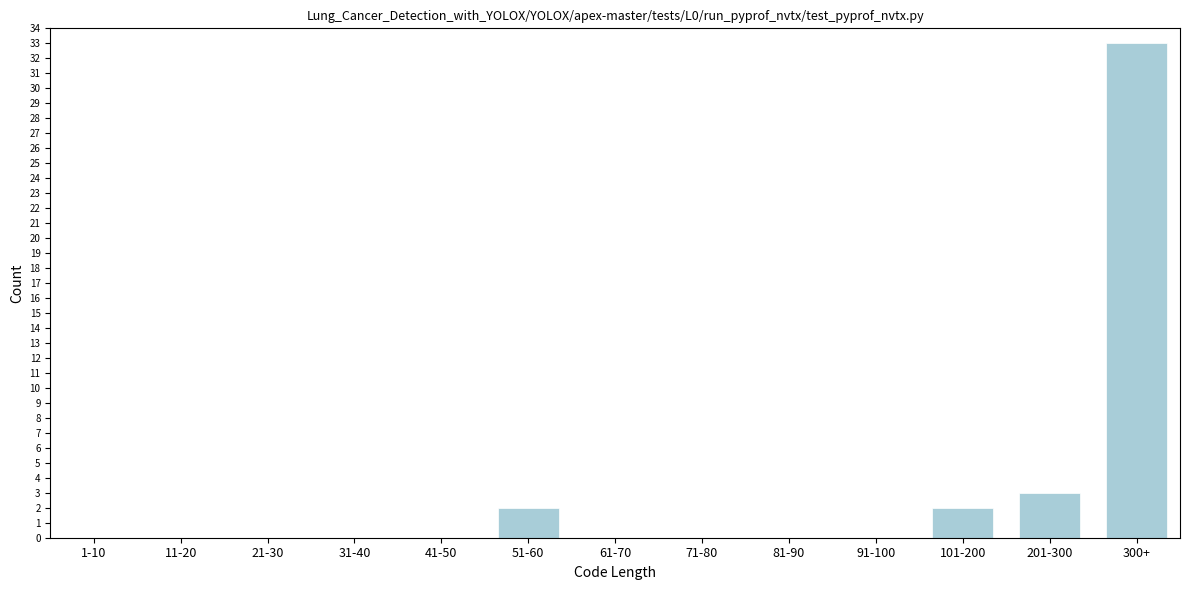

Reading right to left, list all the values displayed in this chart.

300+=33	201-300=3	101-200=2	91-100=0	81-90=0	71-80=0	61-70=0	51-60=2	41-50=0	31-40=0	21-30=0	11-20=0	1-10=0